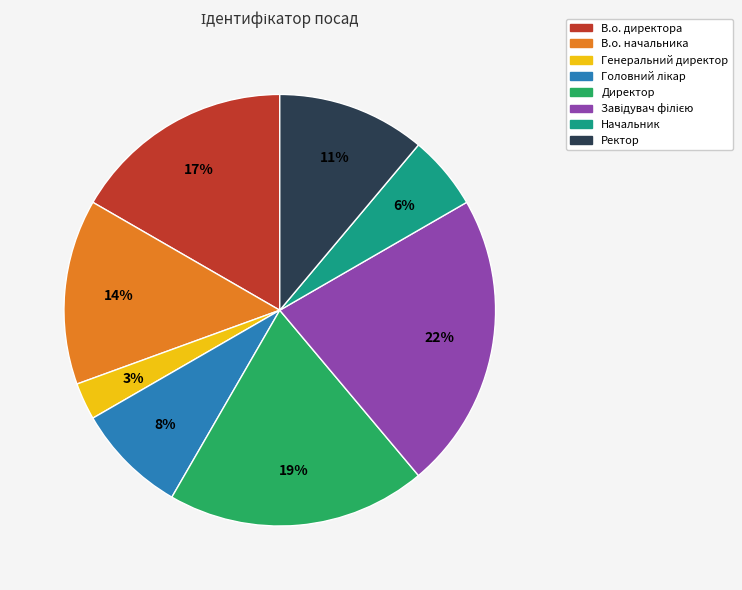

How many slices are in this pie chart?

8